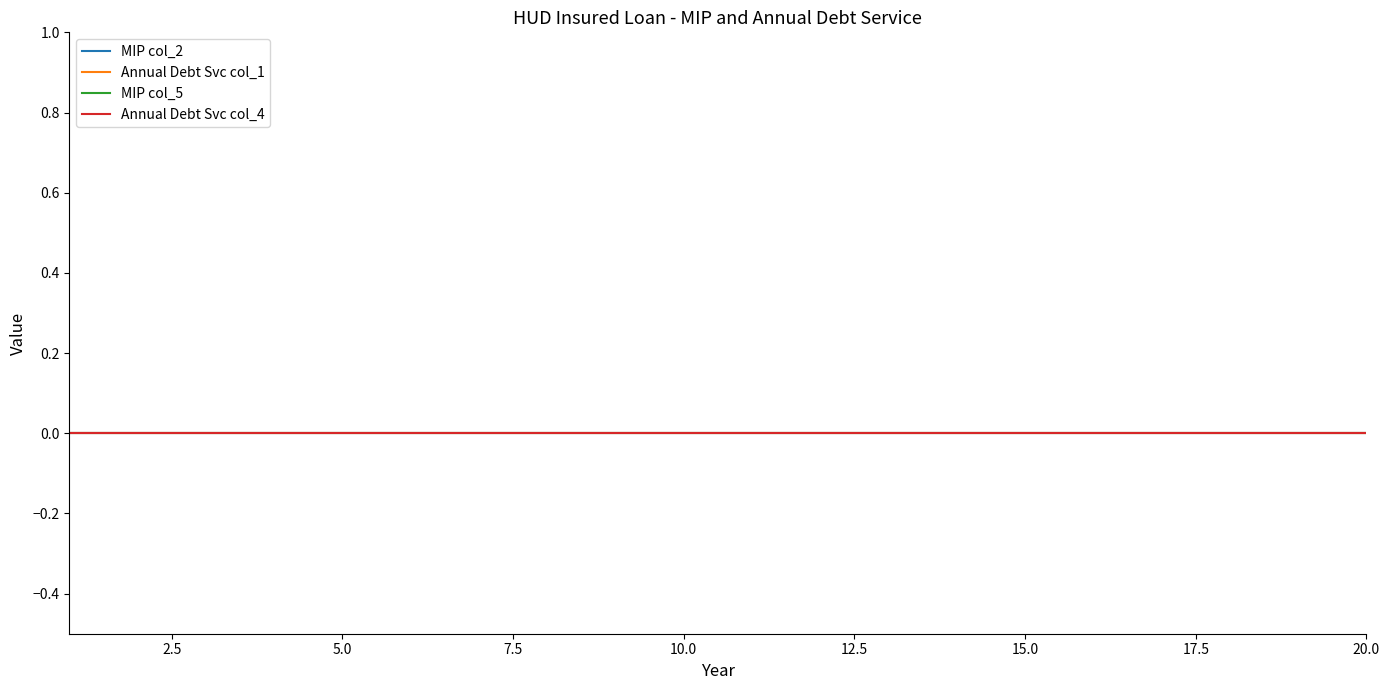

True or false: Annual Debt Svc (col_1) and MIP (col_5) cross at least once.

False